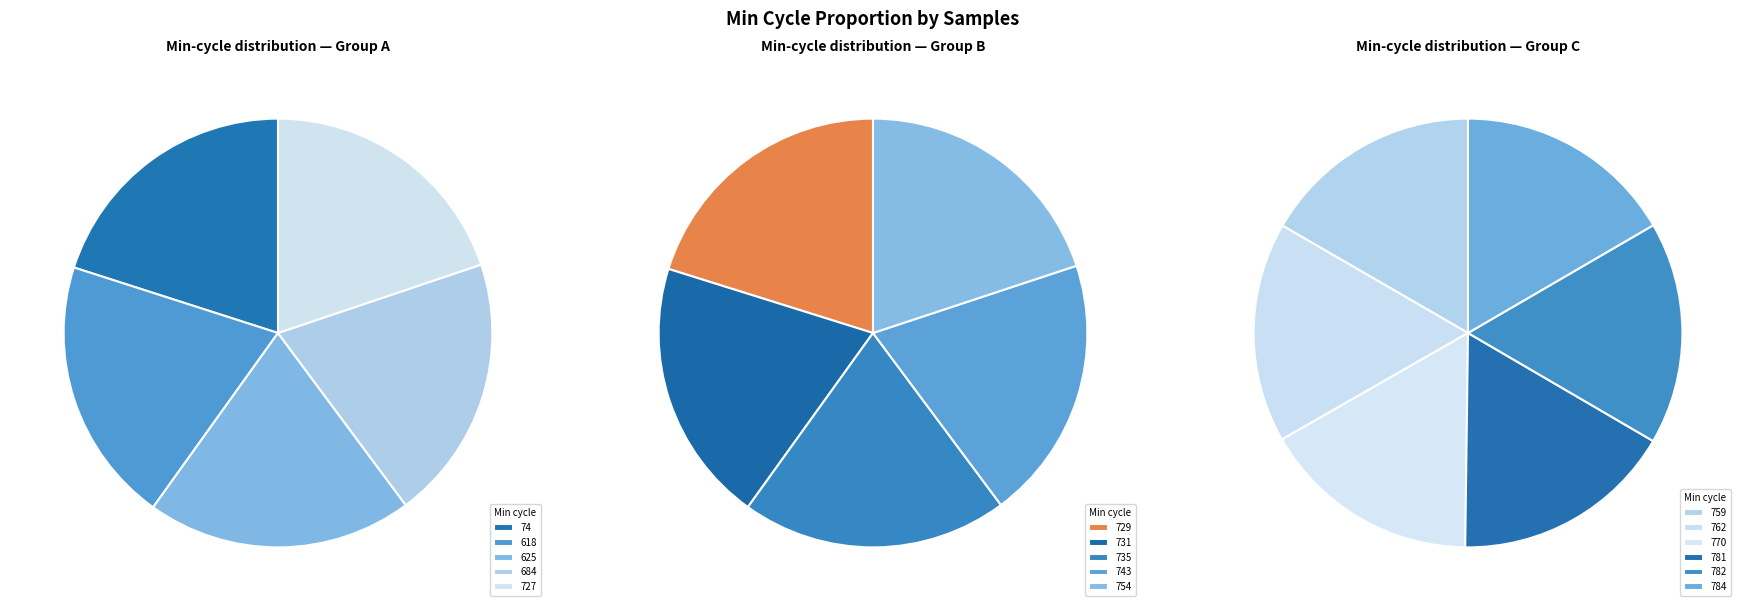

Is Min_cycle=727 the majority of the pie?

No